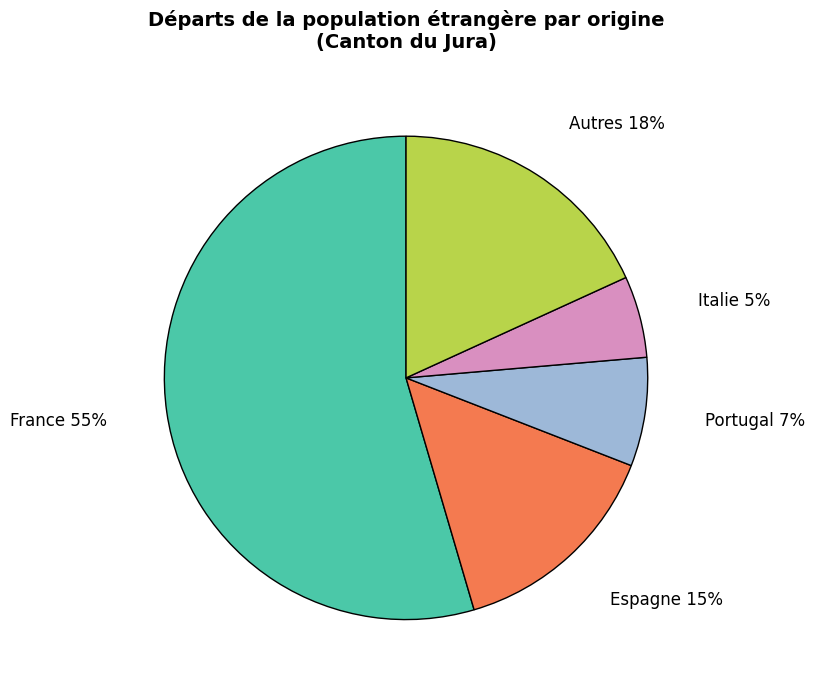

To the nearest percent, what is the average slice percentage?

20%